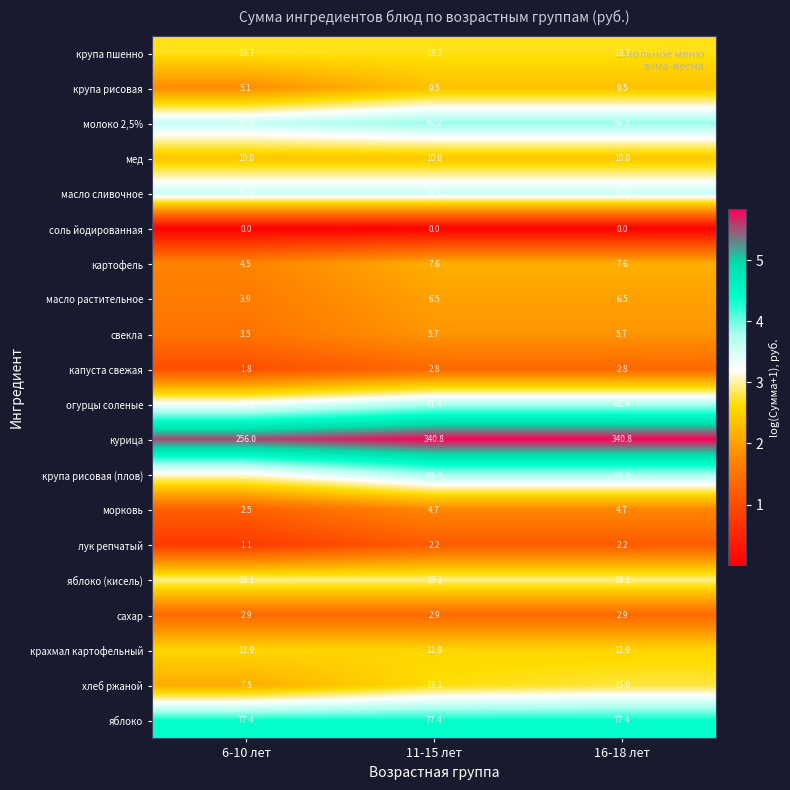

Where does the капуста свежая series first go above 2?

11-15 лет